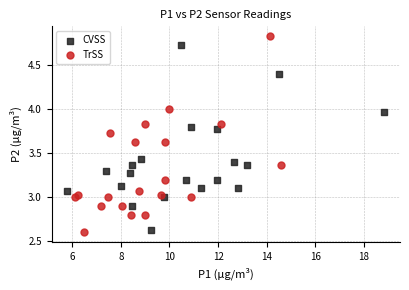

What are all the series names shown in the legend?

CVSS, TrSS